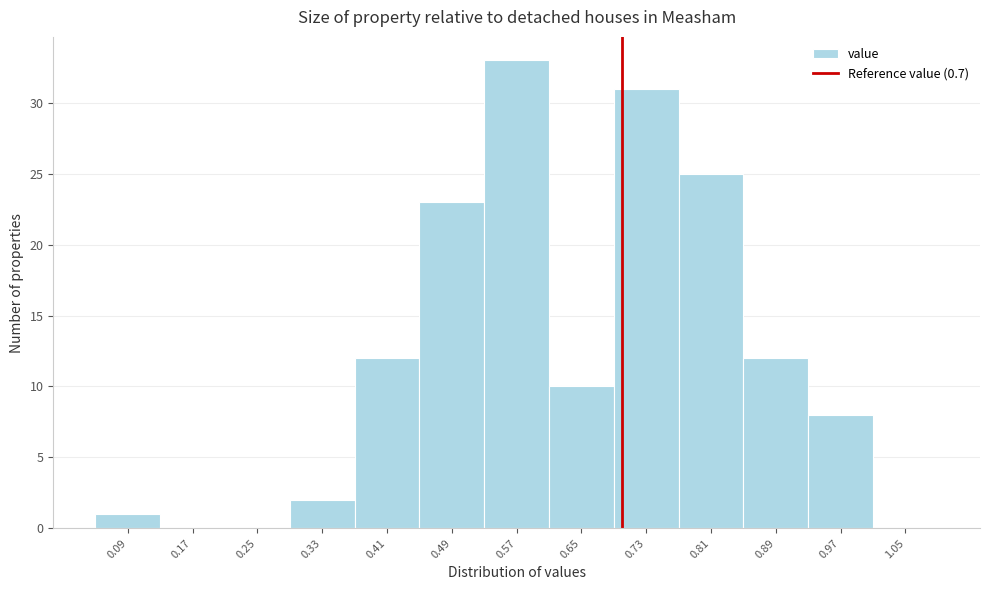

Reading left to right, list every bar in this chart as the range it spans on the x-axis followed by its height. The values are not printed on the chart, so give them approximately, as read against the axis.

0.05 to 0.13: 1
0.13 to 0.21: 0
0.21 to 0.29: 0
0.29 to 0.37: 2
0.37 to 0.45: 12
0.45 to 0.53: 23
0.53 to 0.61: 33
0.61 to 0.69: 10
0.69 to 0.77: 31
0.77 to 0.85: 25
0.85 to 0.93: 12
0.93 to 1.01: 8
1.01 to 1.09: 0